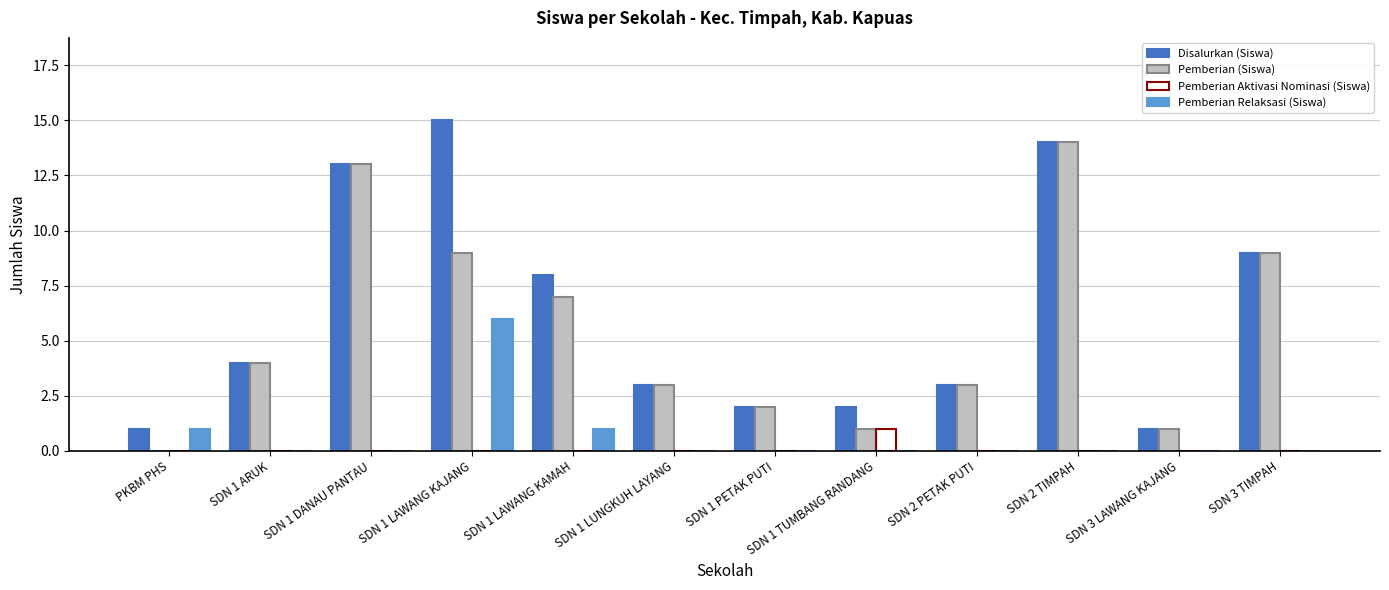

What is the sum of all Disalurkan (Siswa) values?

75